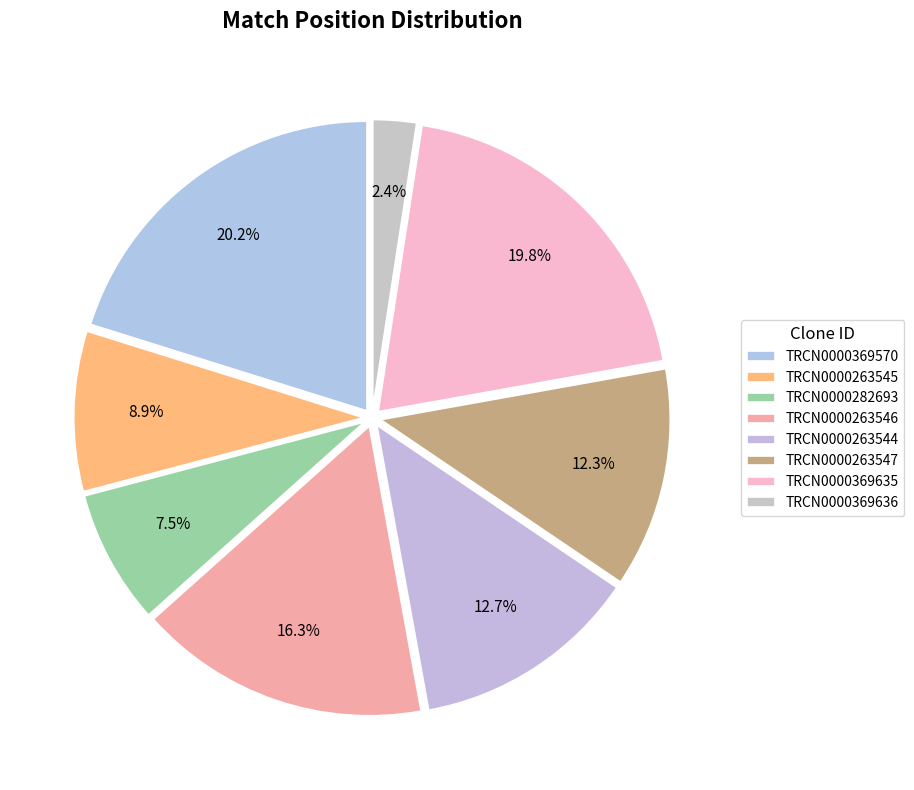

What portion of the pie excludes TRCN0000369570?

79.8%